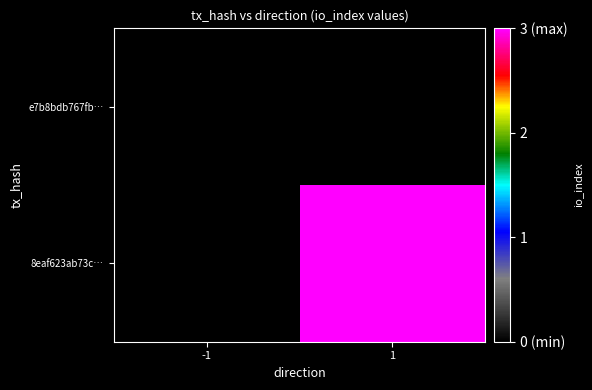

Rank the series by their maximum value, from highest to lowest.

8eaf623ab73c…, e7b8bdb767fb…